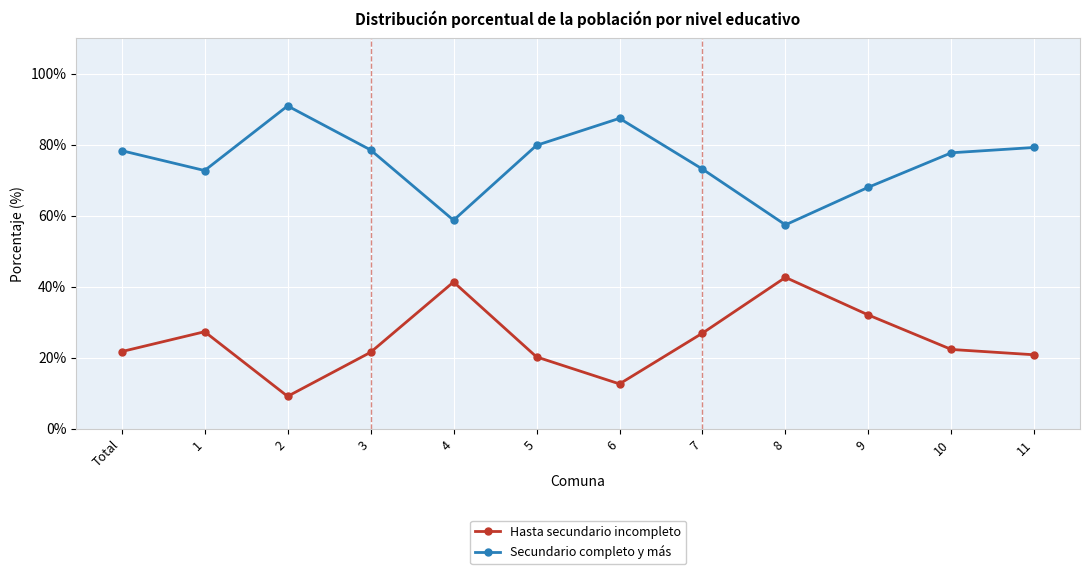

What is the difference between the maximum and minimum values in the Hasta secundario incompleto series?

33.5